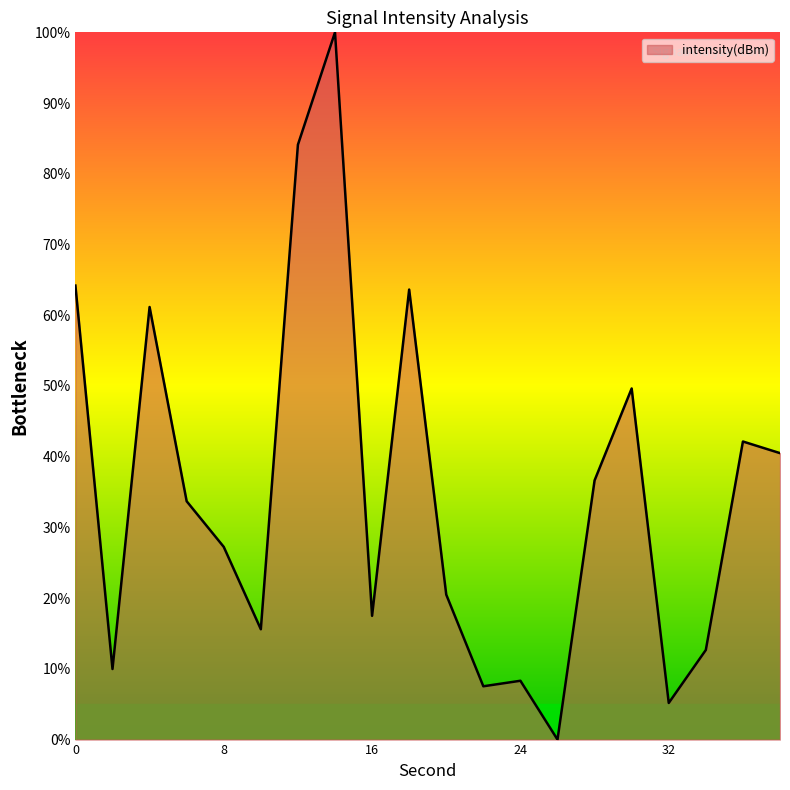

What is the difference between the maximum and minimum values?

100.0